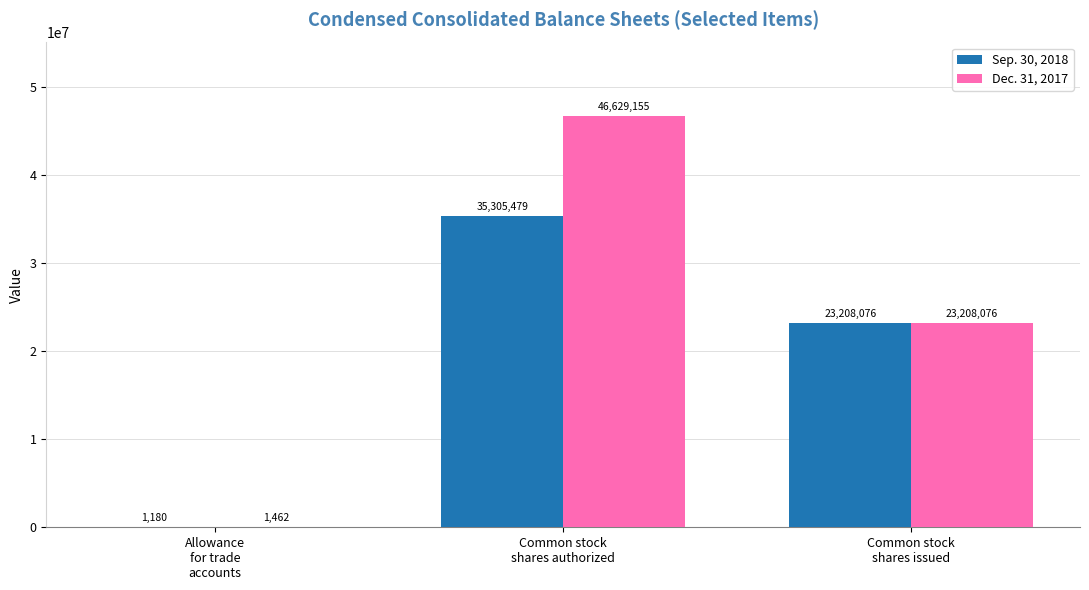

How many groups of bars are there?

3